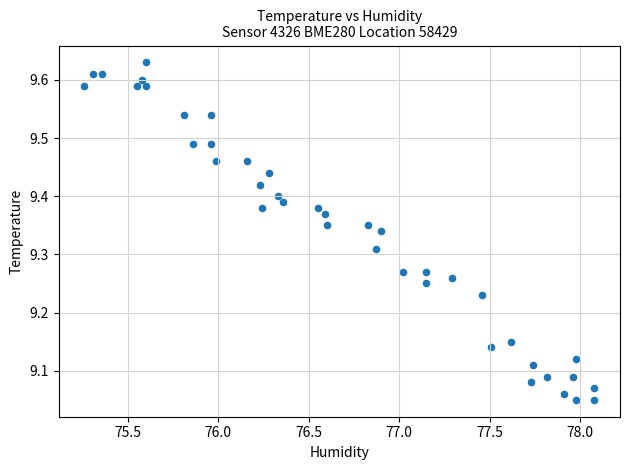

What is the range of X values (max minus min)?

2.8